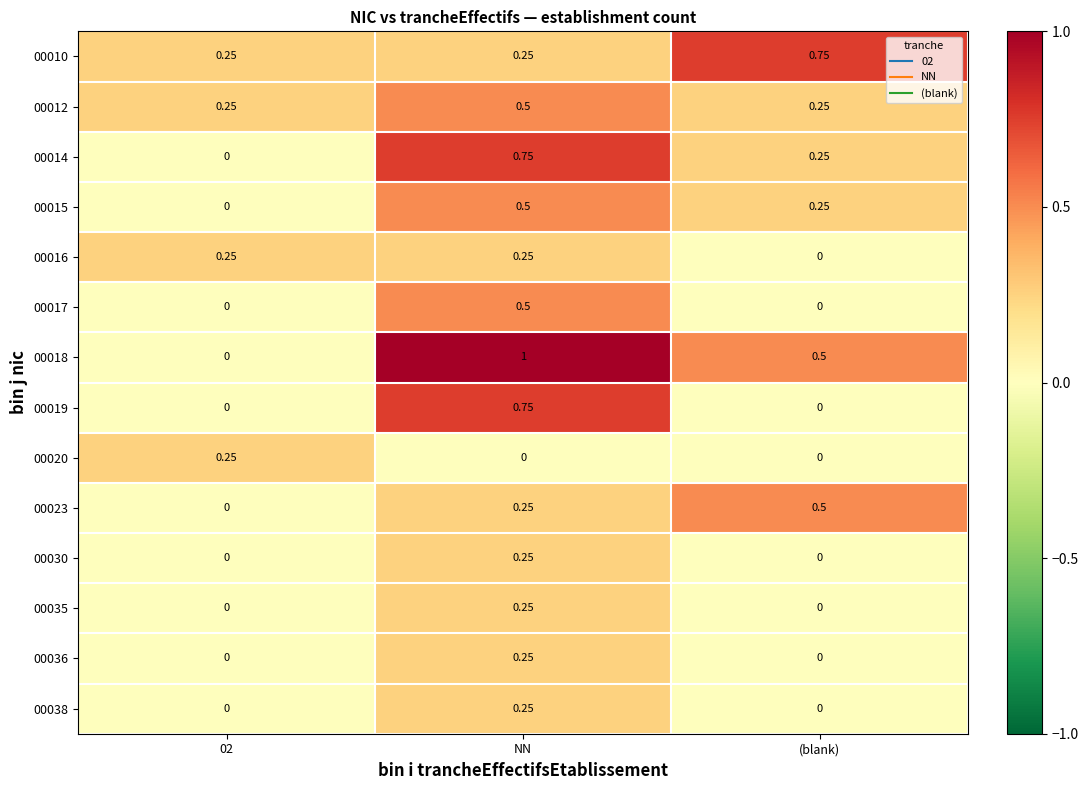

At which label does 00035 reach its peak?

NN